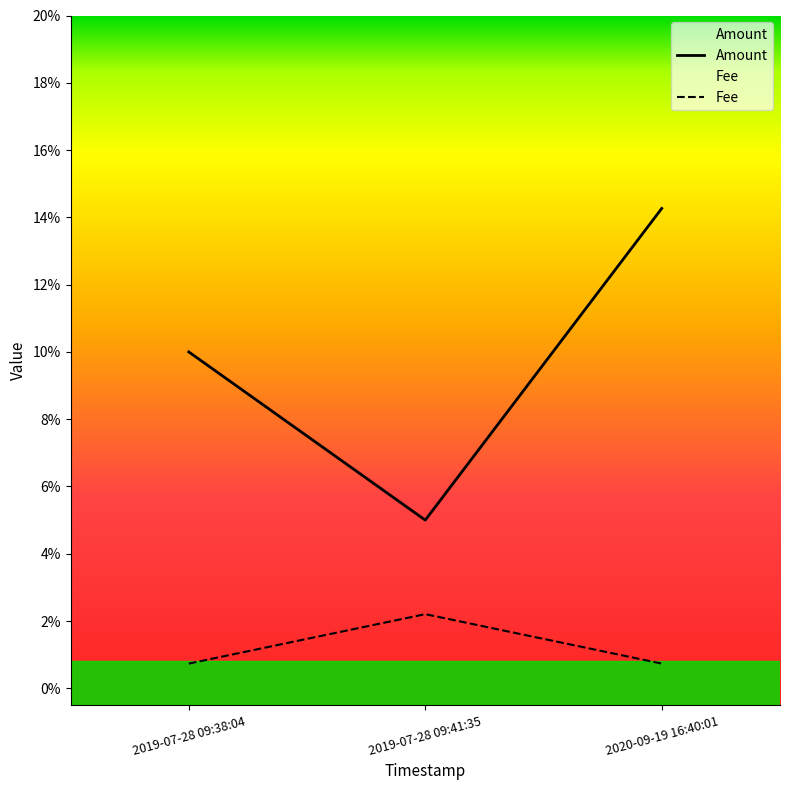

Rank the series at 2020-09-19 16:40:01 from lowest to highest value.

Fee, Amount